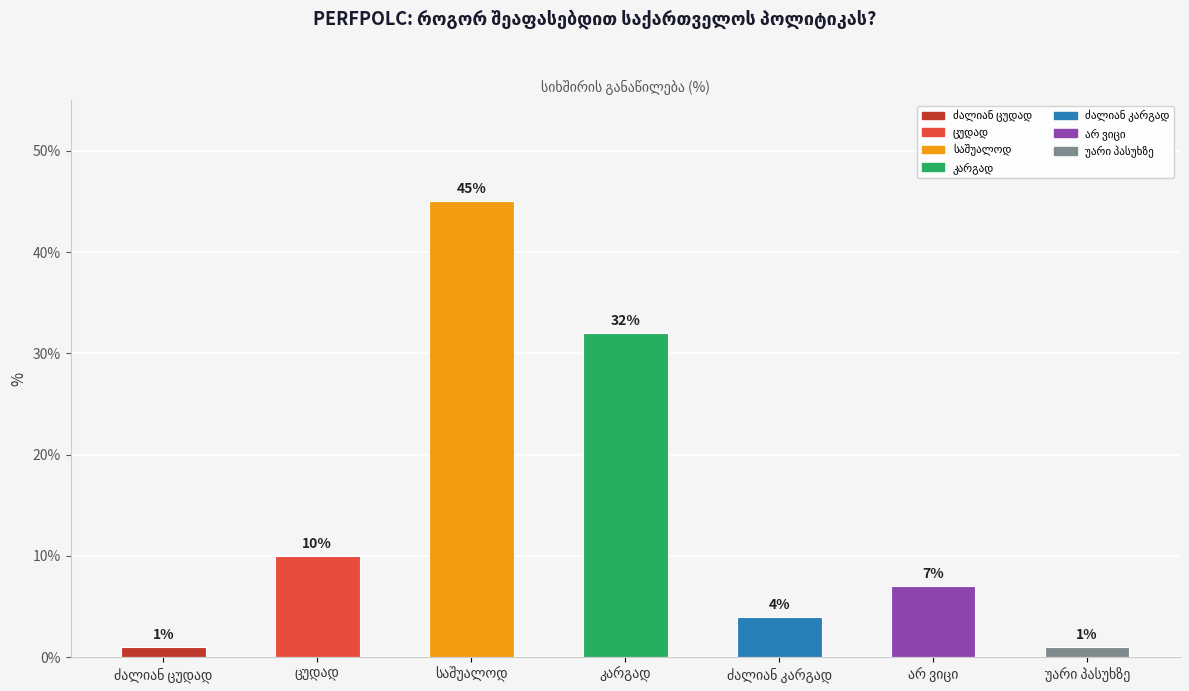

What is the value of the 7th bar from the left?

1